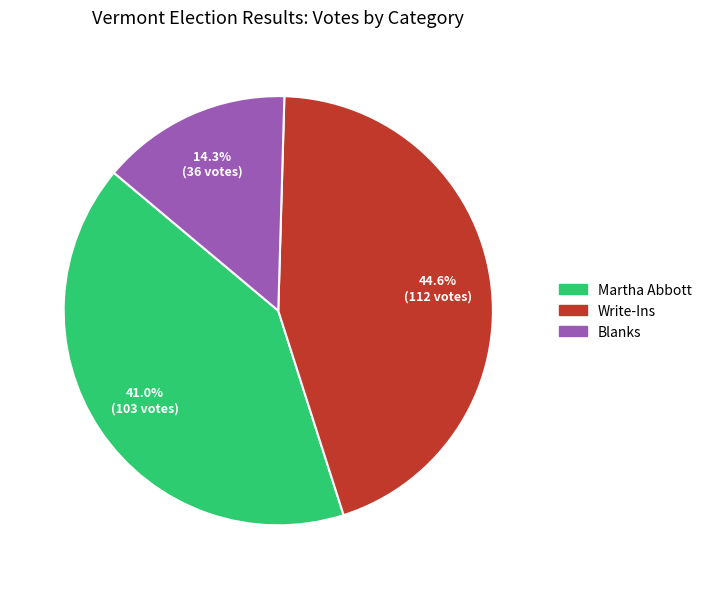

Is there a majority slice in this chart?

No